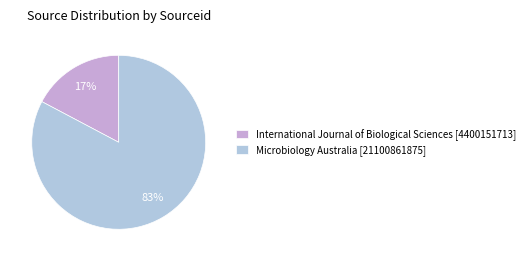

What is the largest slice in the pie chart?

Microbiology Australia [21100861875]